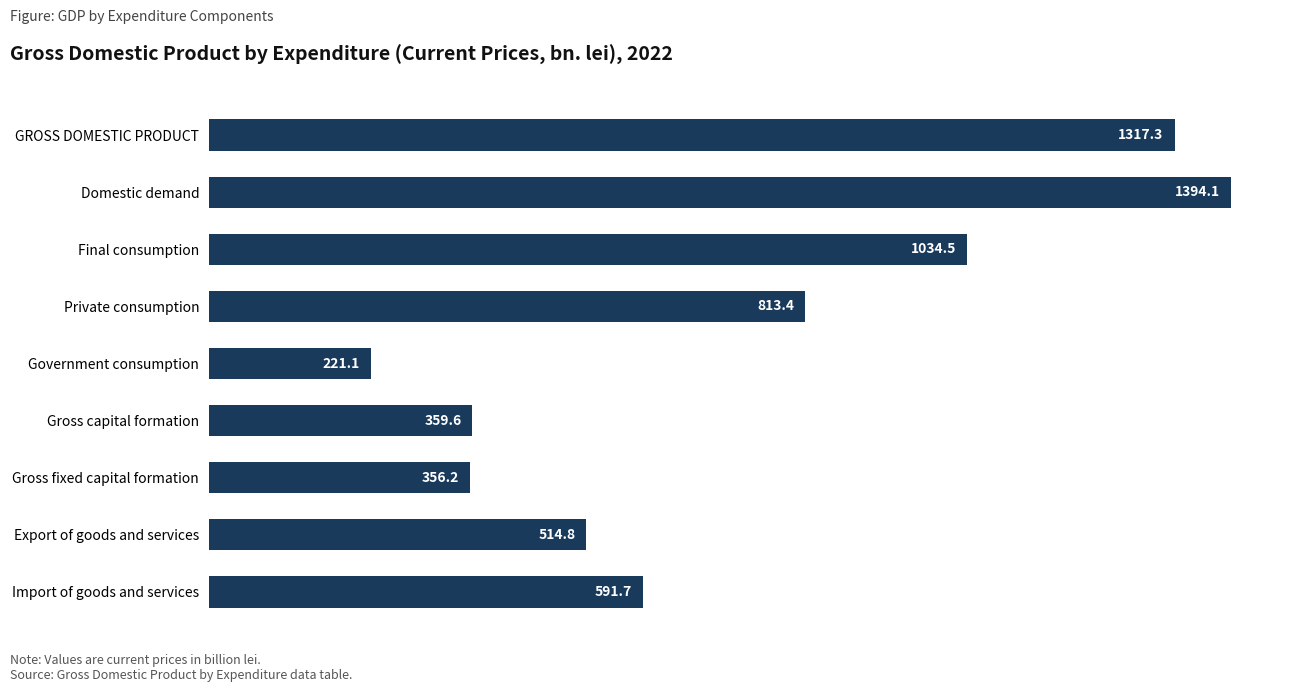

True or false: the data shows 1317.3 at GROSS DOMESTIC PRODUCT.

True